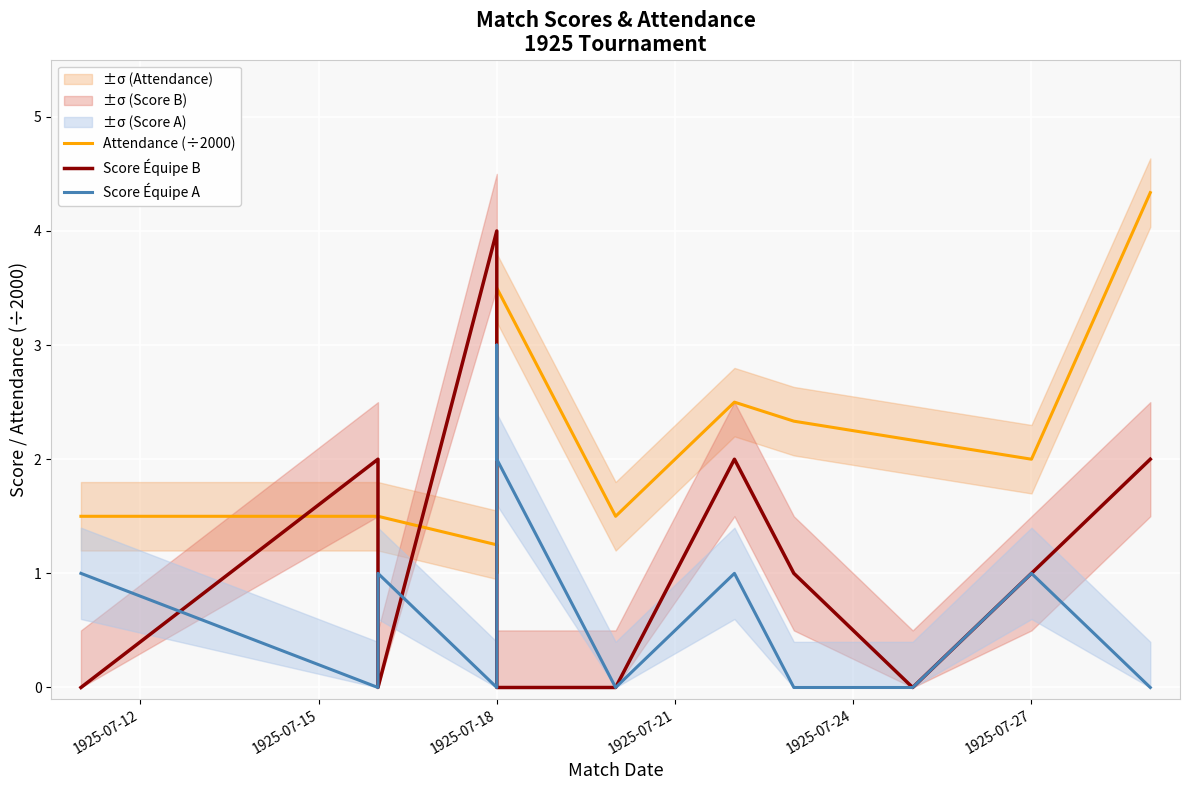

What is the value of the Attendance (÷2000) point at the 2nd from the left?

1.5